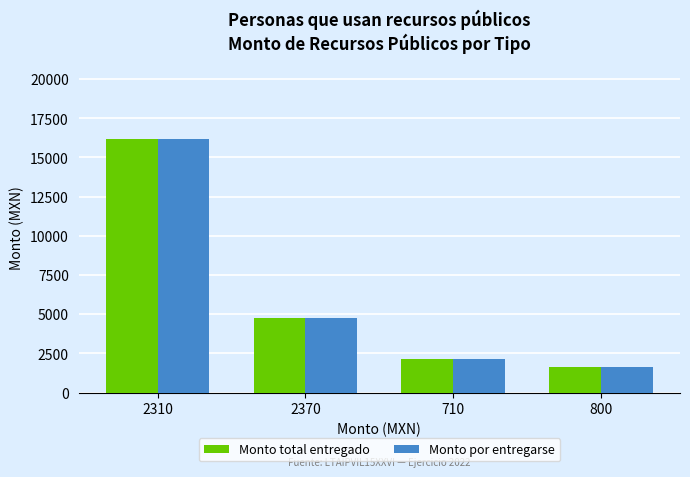

What is the value of the Monto total entregado bar at the 3rd from the left?

2130